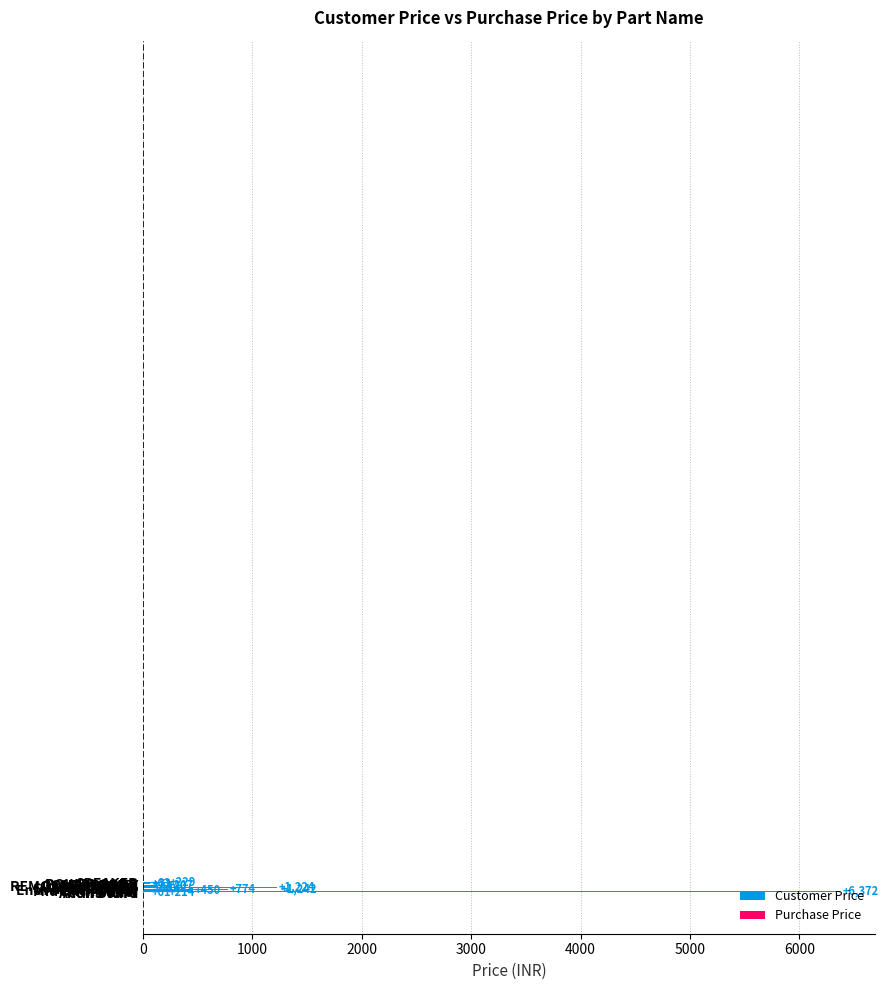

Which category has the lowest value across all series?

Antina Wire